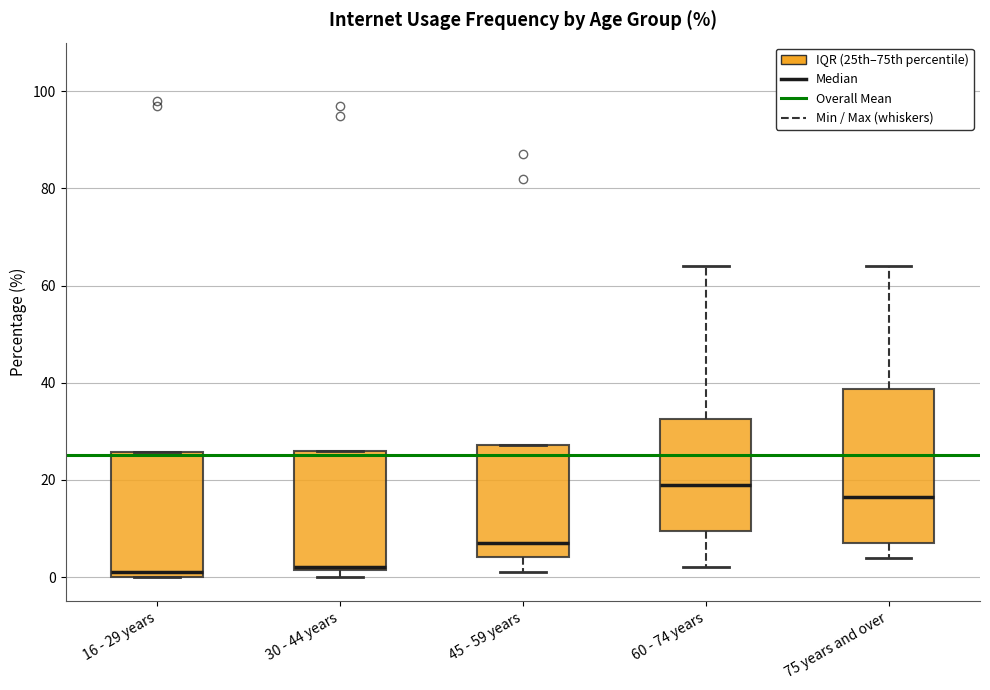

Where is the upper edge of the box for 60 - 74 years on the y-axis? The values are not printed on the chart, so give them approximately, as read against the axis.

32